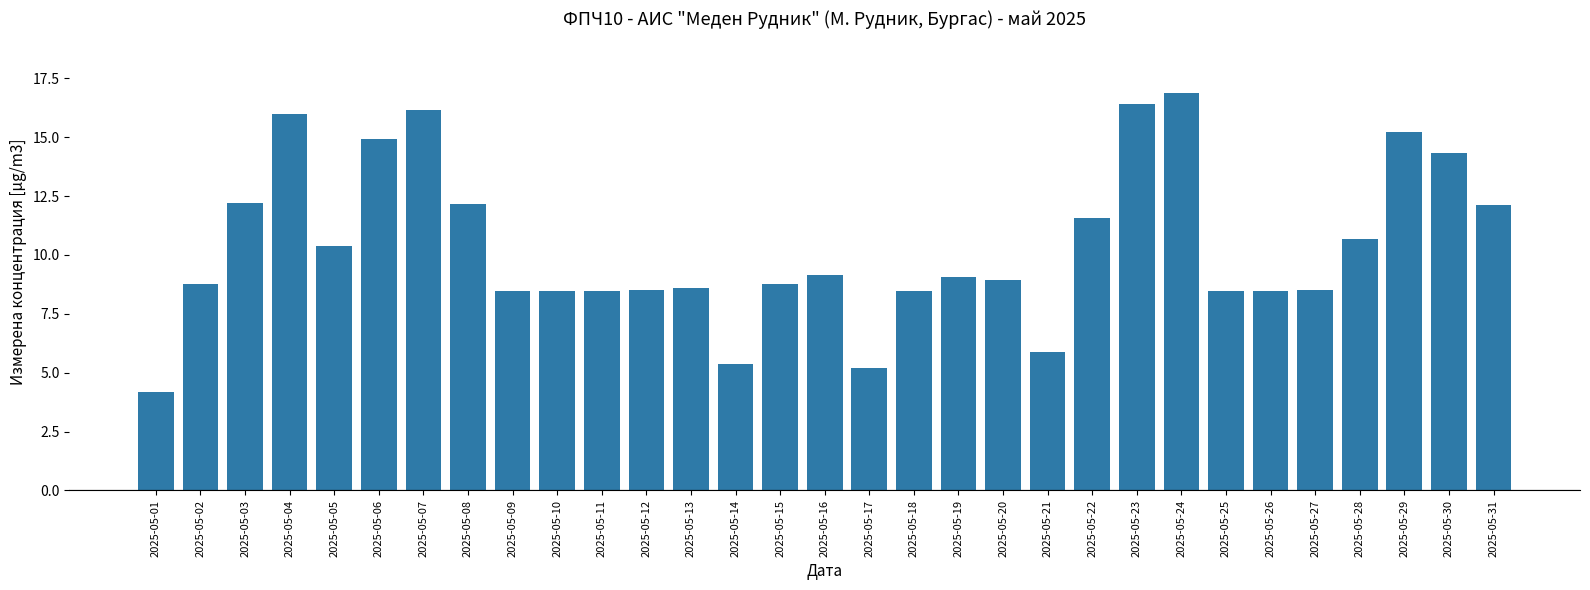

What is the difference between the maximum and second lowest values?

11.7